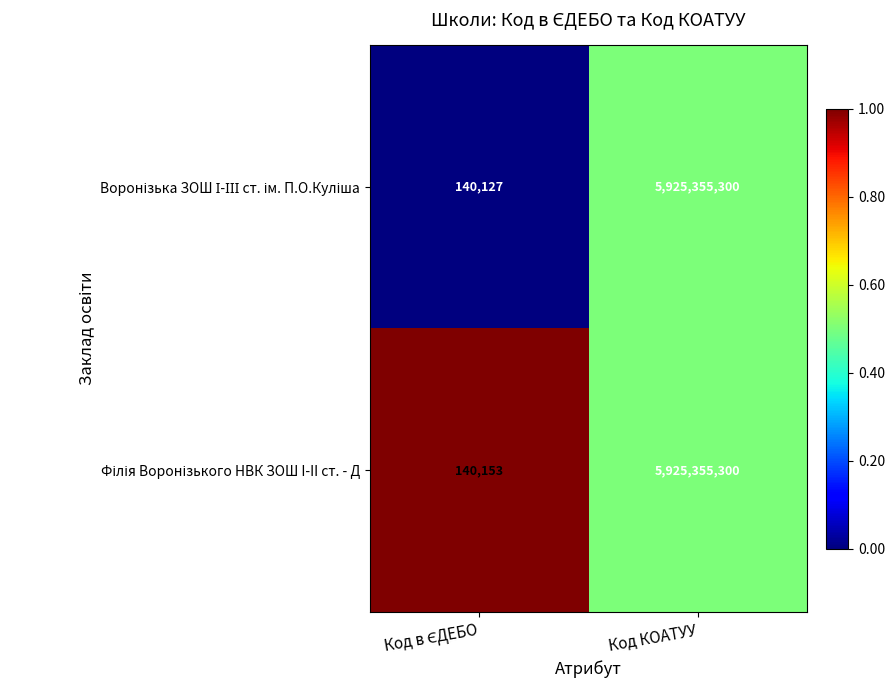

What is the total value across all series at Код КОАТУУ?

11850710600